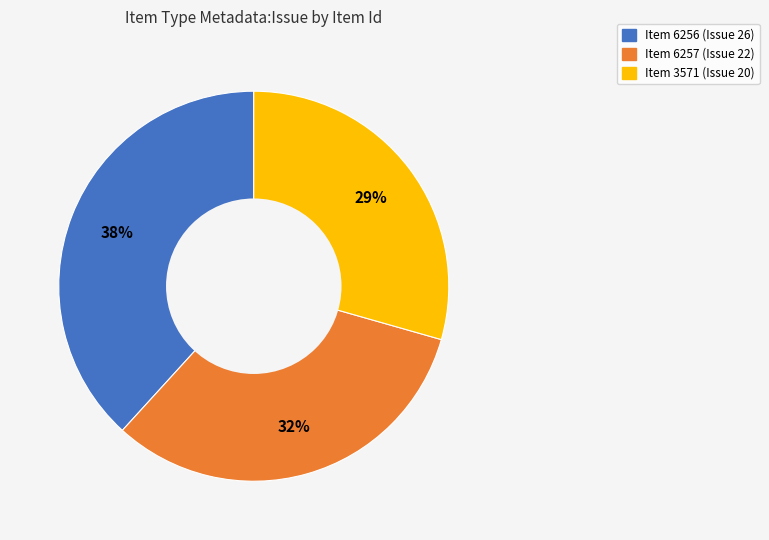

Is there a majority slice in this chart?

No